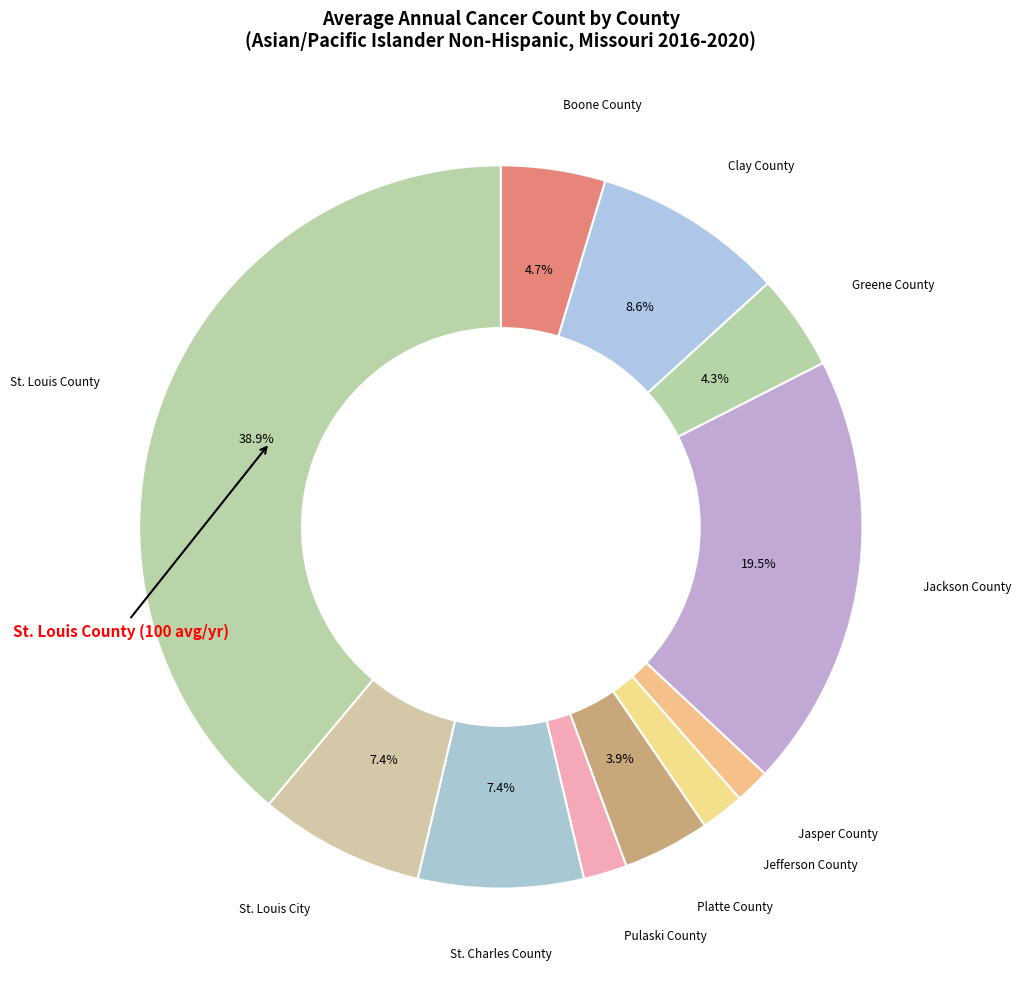

What is the smallest slice in the pie chart?

Jasper County